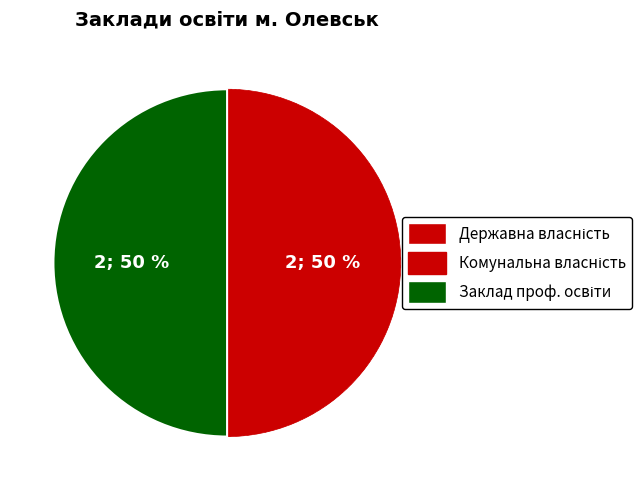

To the nearest percent, what is the average slice percentage?

50%